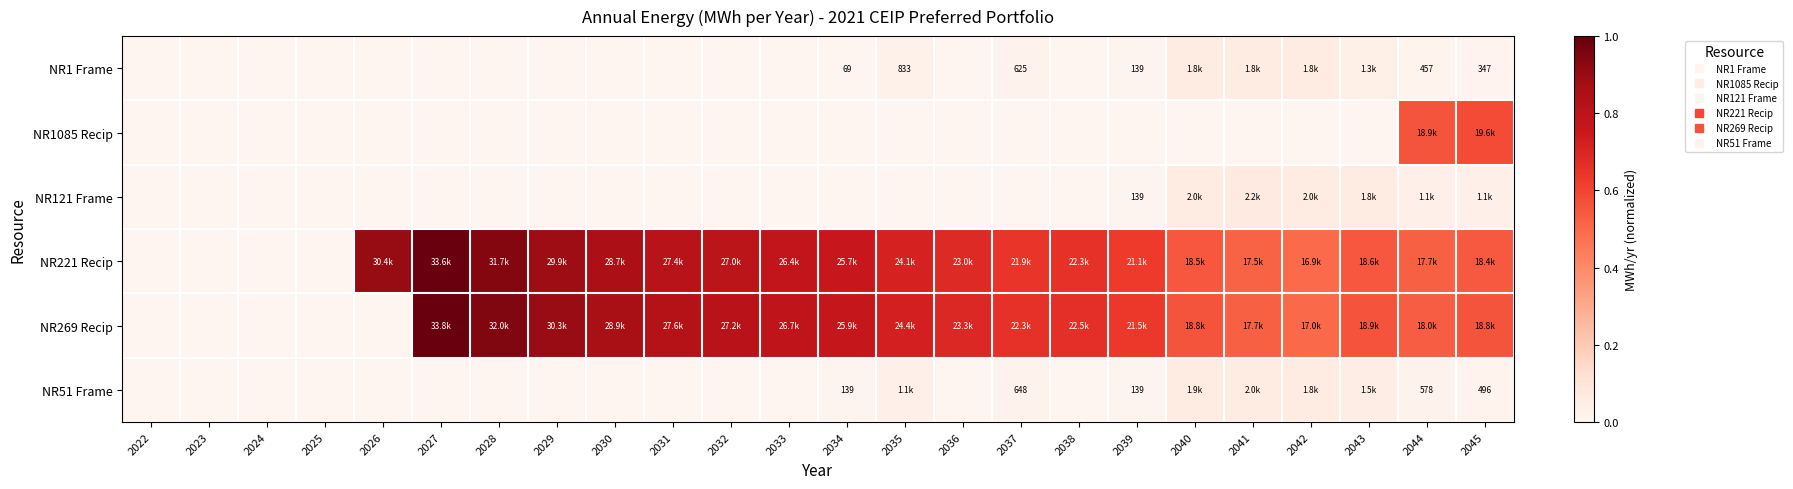

Which series has the largest range (max minus min)?

NR269 Recip